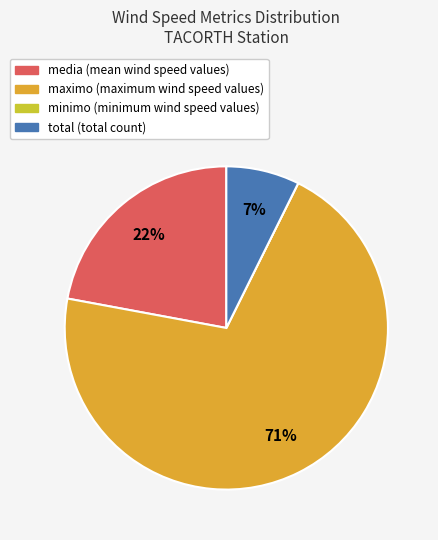

Is there a majority slice in this chart?

Yes